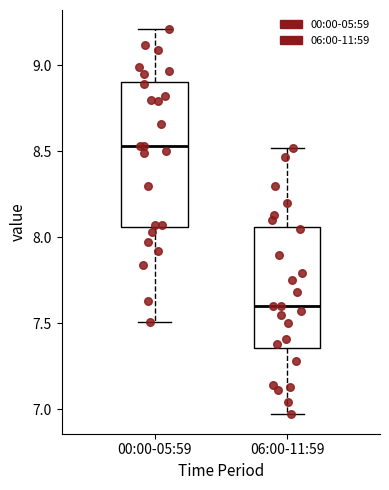

Which box's median line is the highest?

00:00-05:59